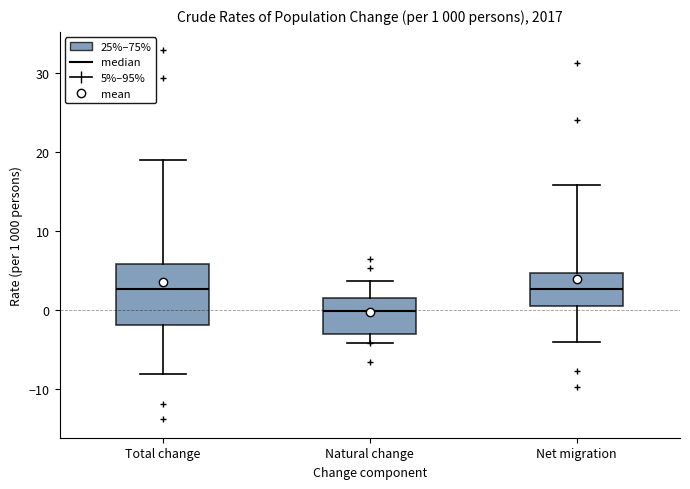

Which box is the tallest, from its lower edge to its upper edge?

Total change